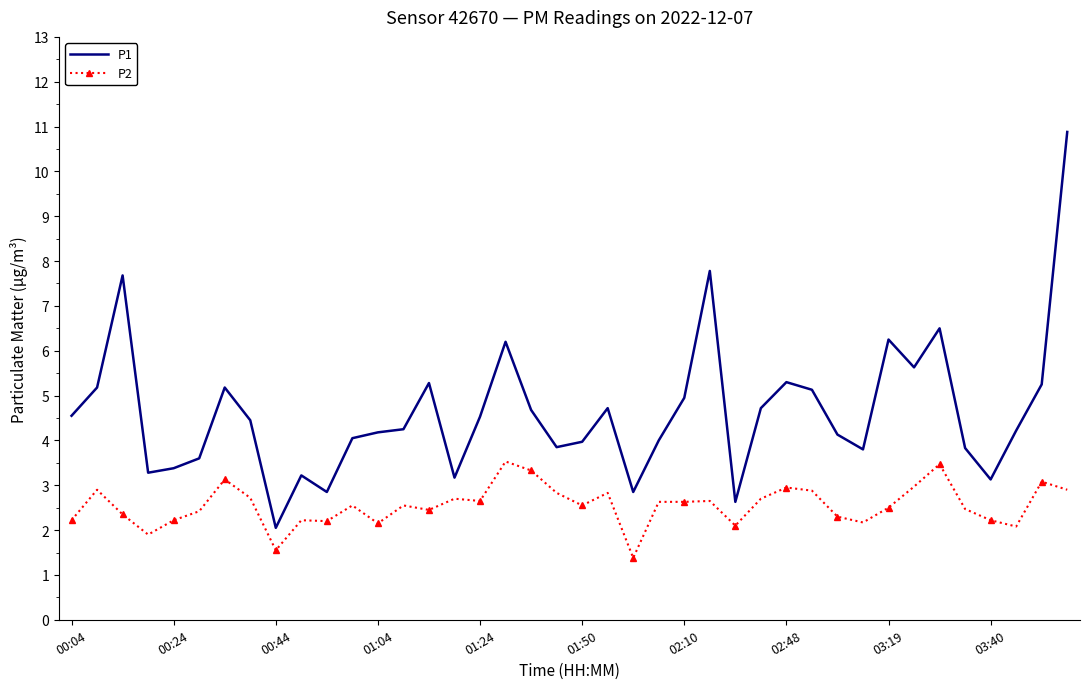

True or false: P2 and P1 cross at least once.

False